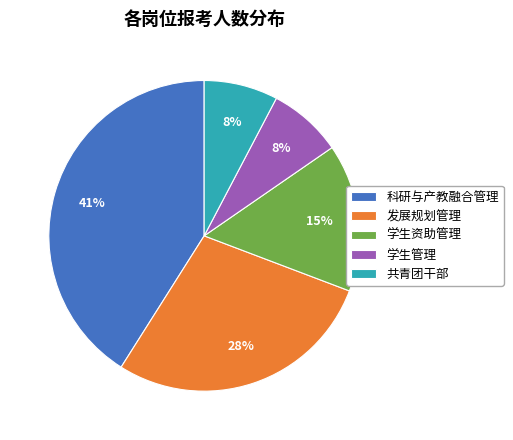

Is 科研与产教融合管理 the majority of the pie?

No